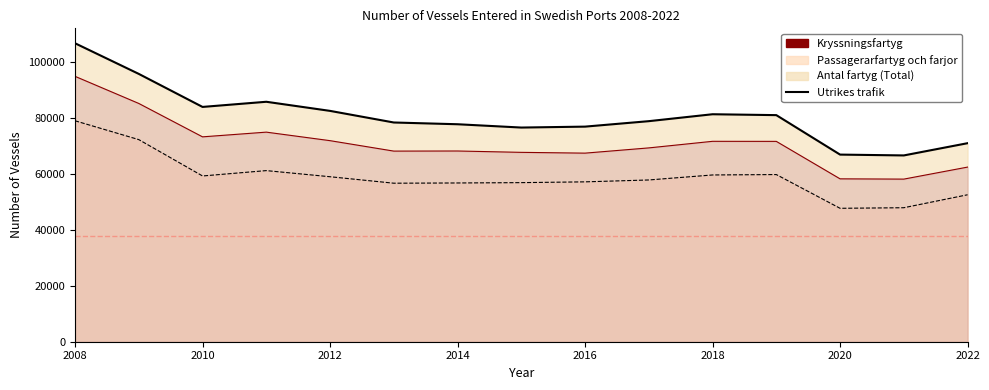

What is the average value?

377